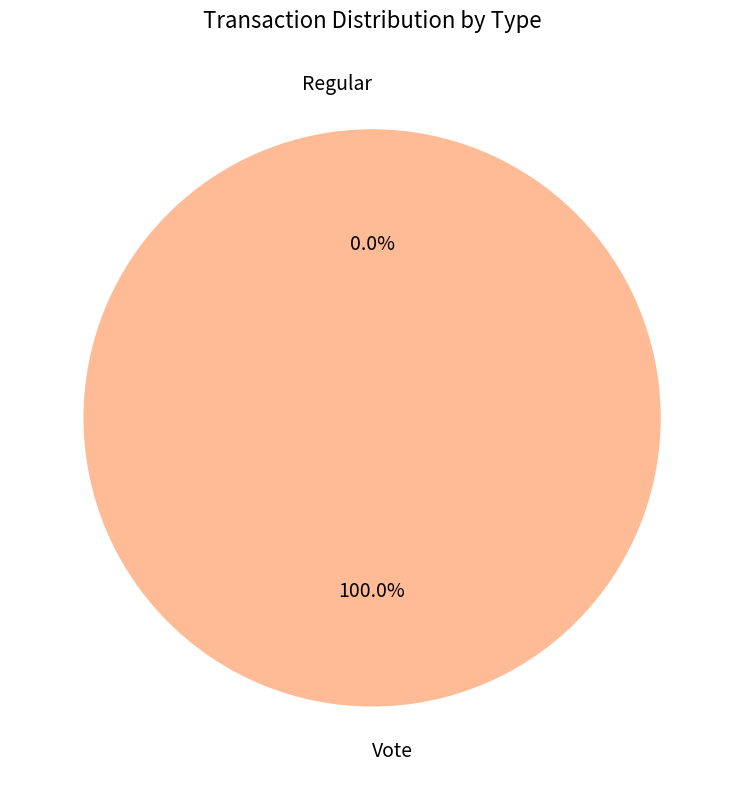

To the nearest percent, what is the difference between the largest and smallest slice percentages?

100%